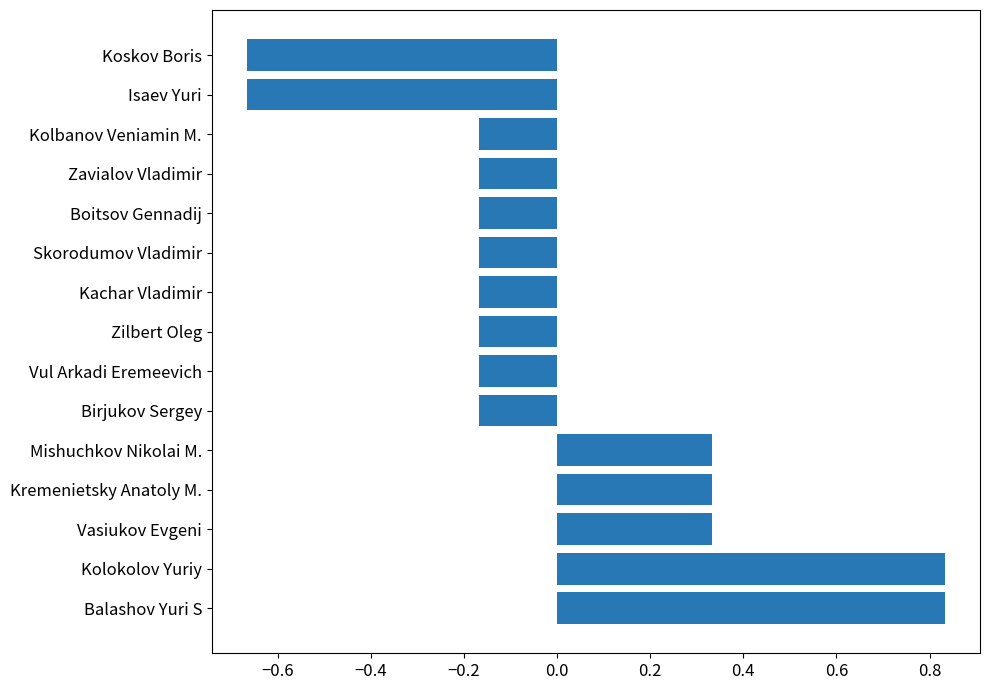

The chart shows a value of -0.1 at Vul Arkadi Eremeevich. True or false?

False